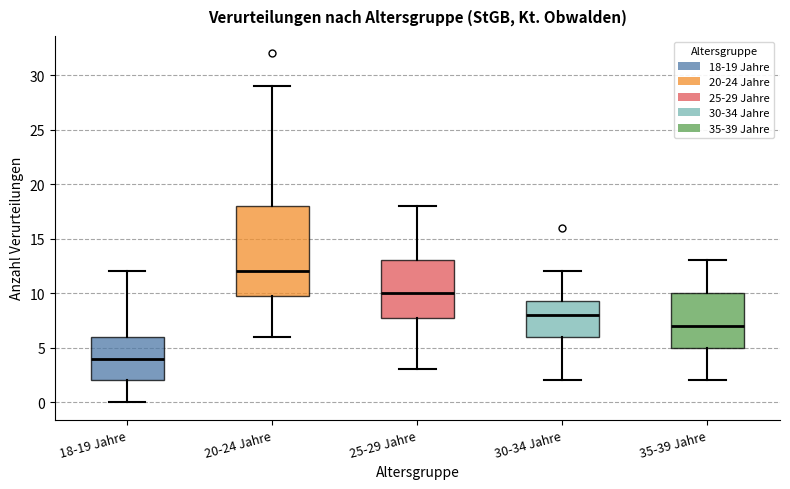

Reading left to right, transcribe this box plot: for each box, give where its median line is, the range the box spans, and where its two whiskers end, as read against the y-axis. The values are not printed on the chart, so give them approximately, as read against the axis.

18-19 Jahre: median 4.0, box 2.0 to 6.0, whiskers 0.0 to 12.0
20-24 Jahre: median 12.0, box 10.0 to 18.0, whiskers 6.0 to 29.0
25-29 Jahre: median 10.0, box 8.0 to 13.0, whiskers 3.0 to 18.0
30-34 Jahre: median 8.0, box 6.0 to 9.5, whiskers 2.0 to 12.0
35-39 Jahre: median 7.0, box 5.0 to 10.0, whiskers 2.0 to 13.0